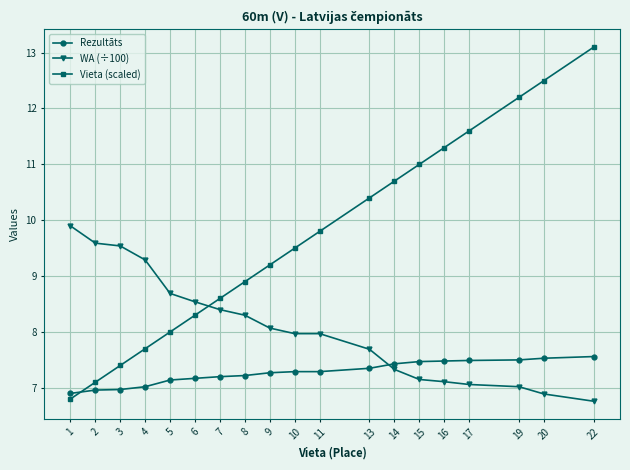

Is it true that Rezultāts equals 7.5 at 17?

True